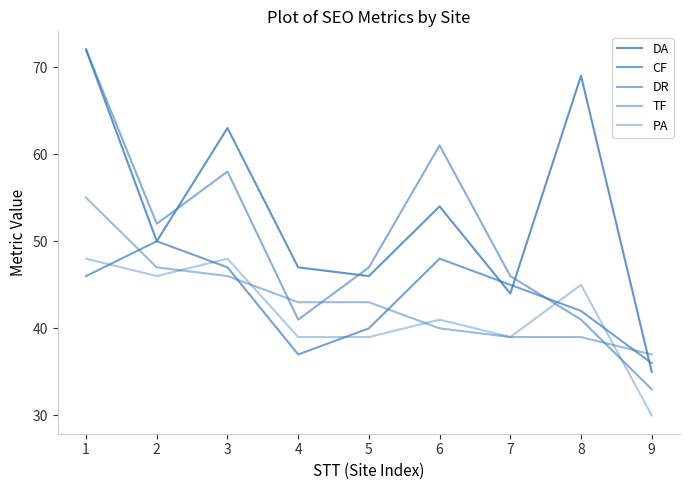

Does the chart display data point markers on the line(s)?

No